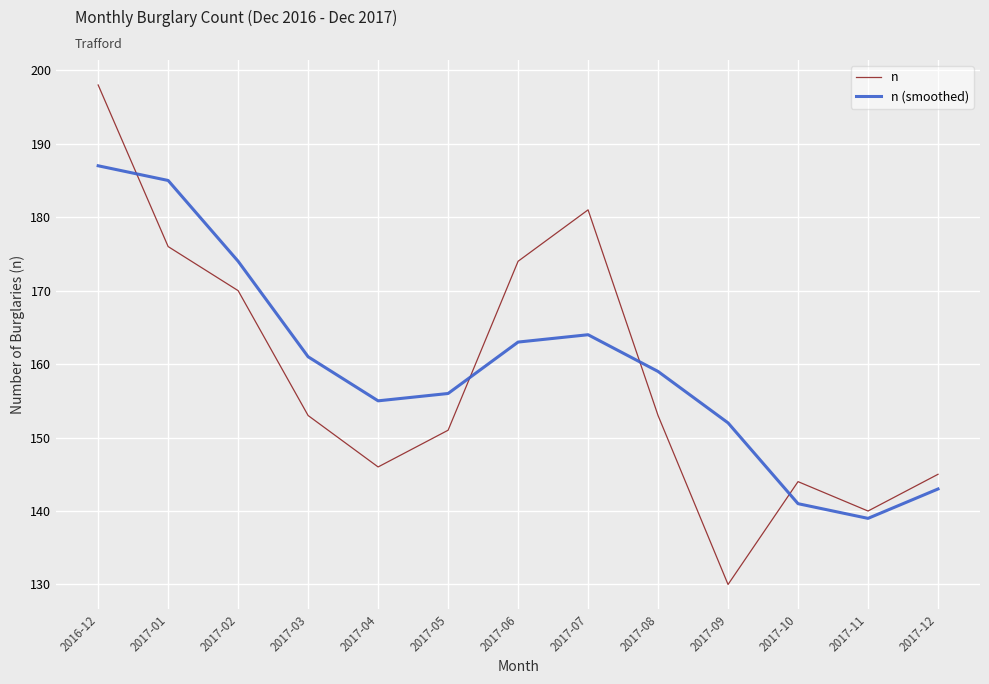

The value of n at 2017-02 is 250. True or false?

False